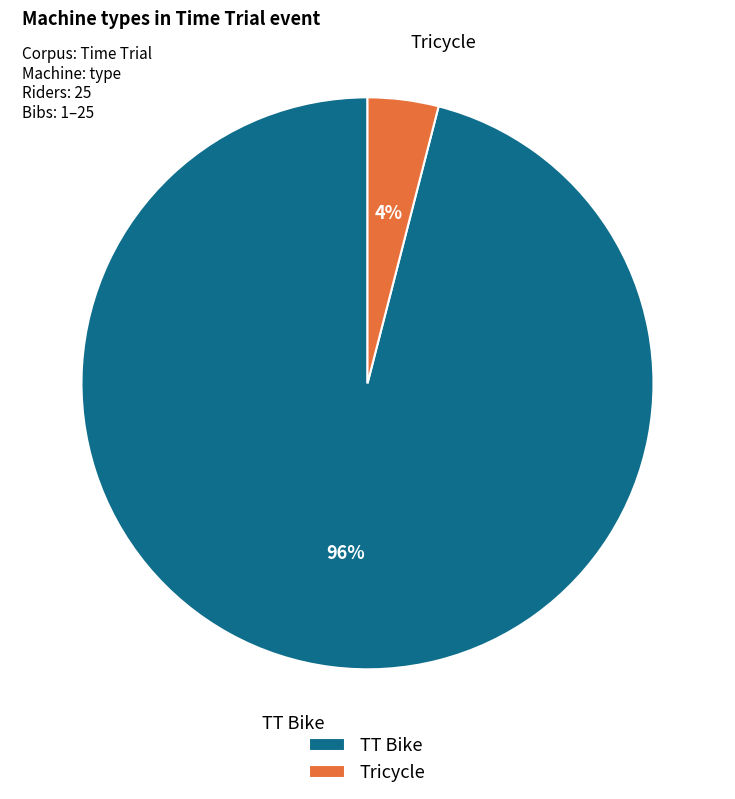

Approximately how many times larger is the value at TT Bike compared to Tricycle?

24.0